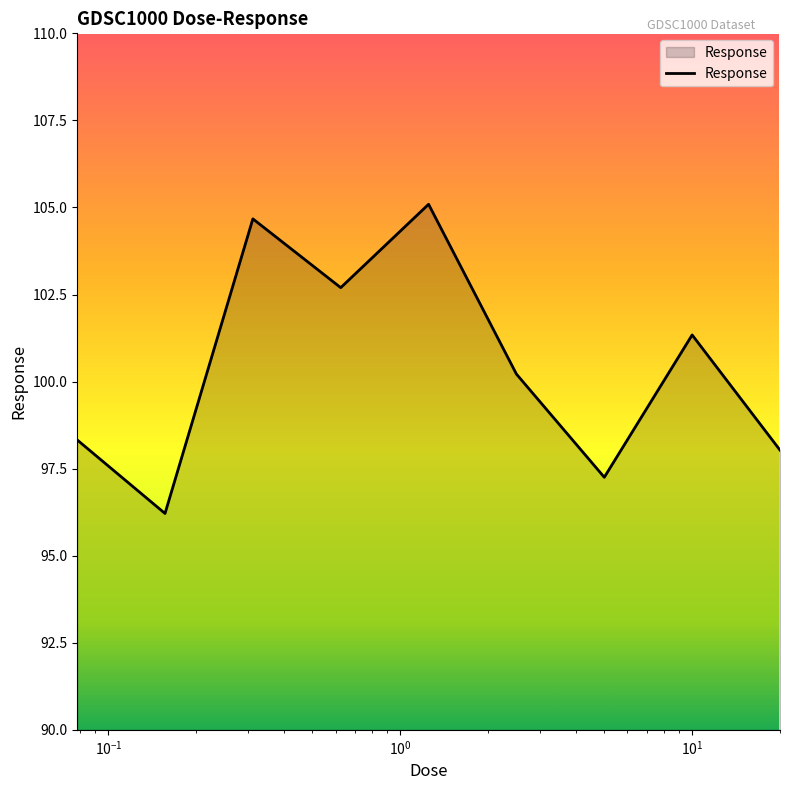

What is the difference between the maximum and minimum values?

8.9